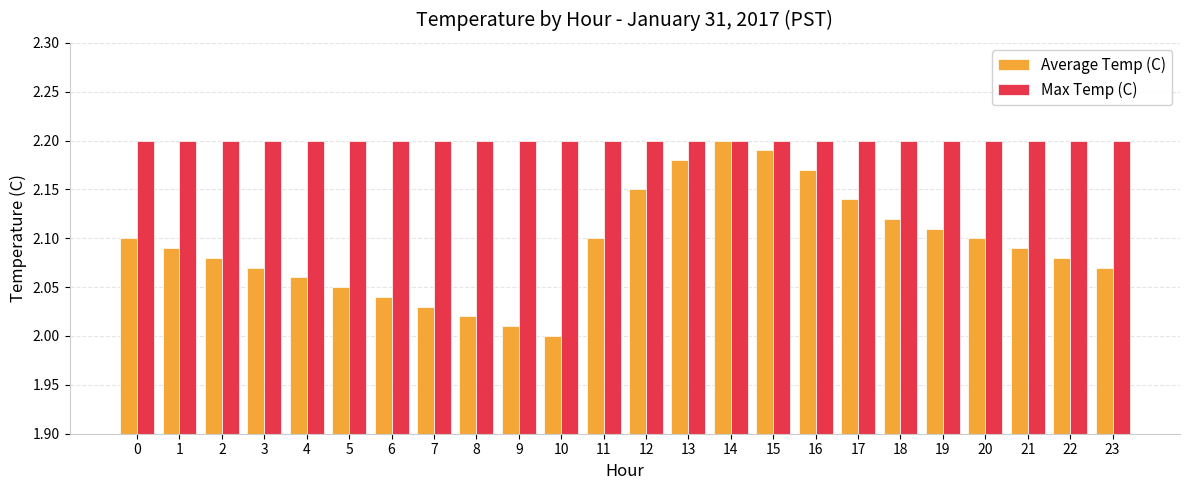

List the series in order of their overall mean, highest first.

Max Temp (C), Average Temp (C)